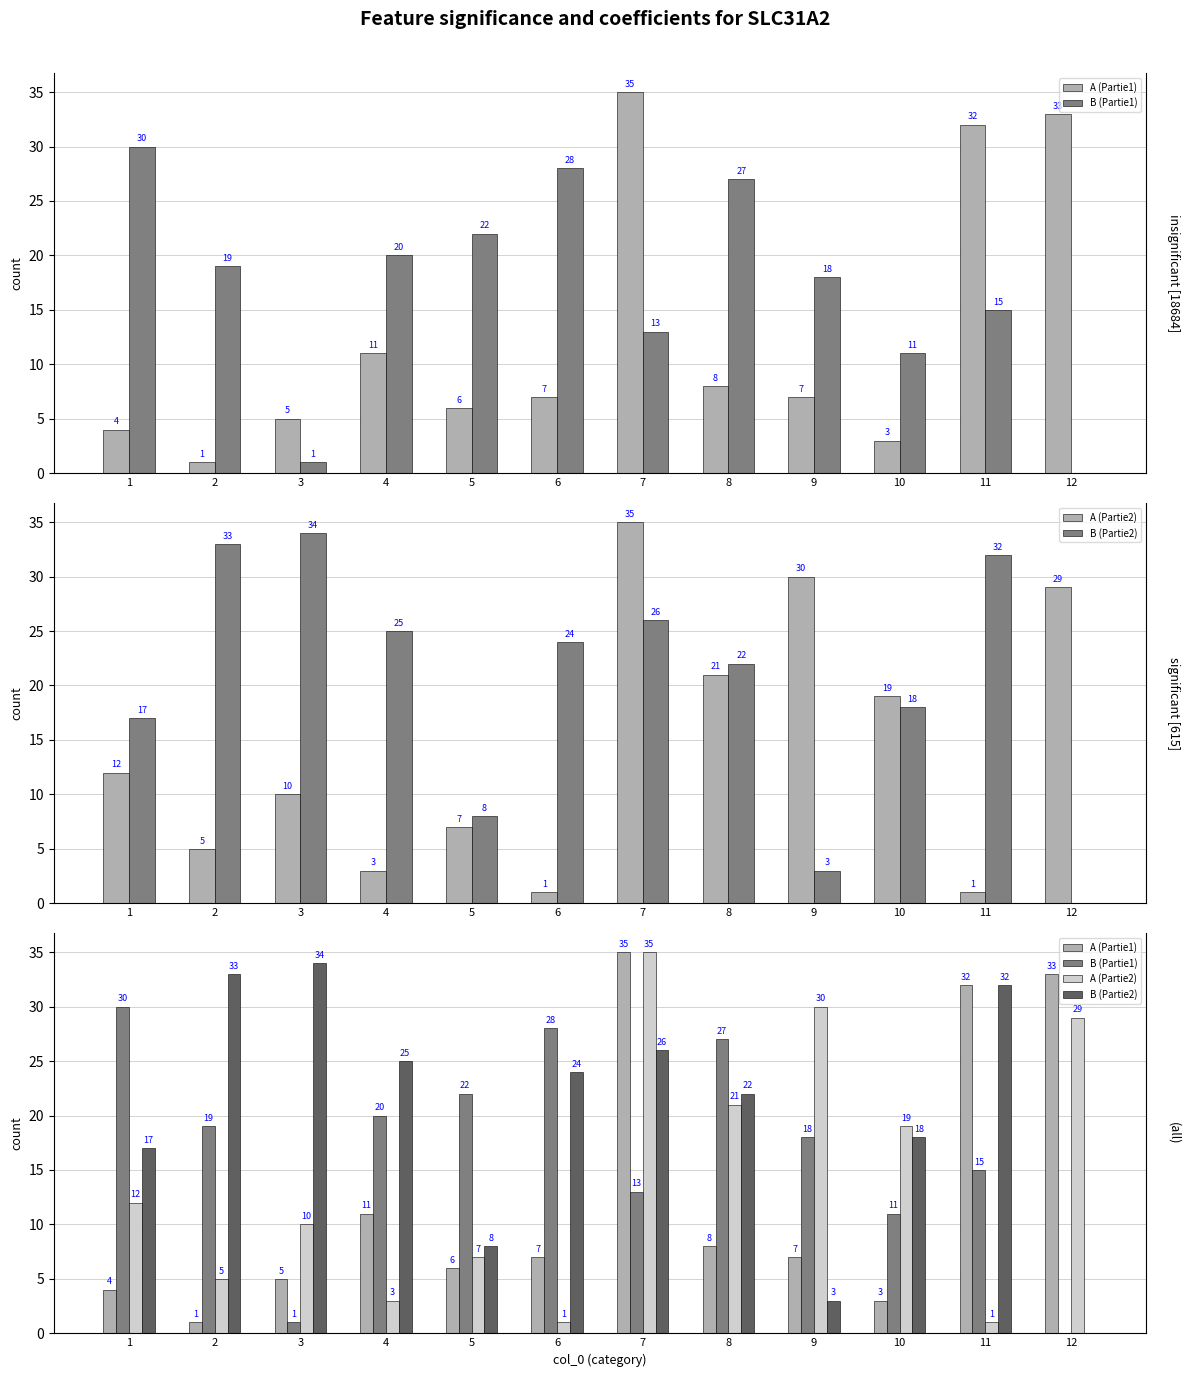

What is the sum of the A (Partie1) values at 10 and 3?

8